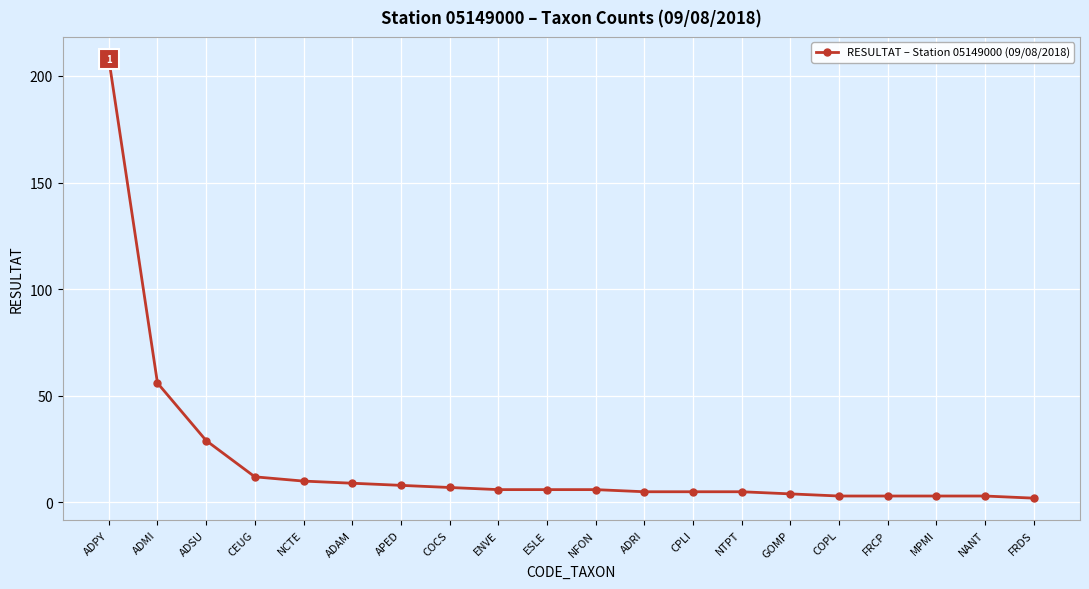

What is the sum of all values?

390